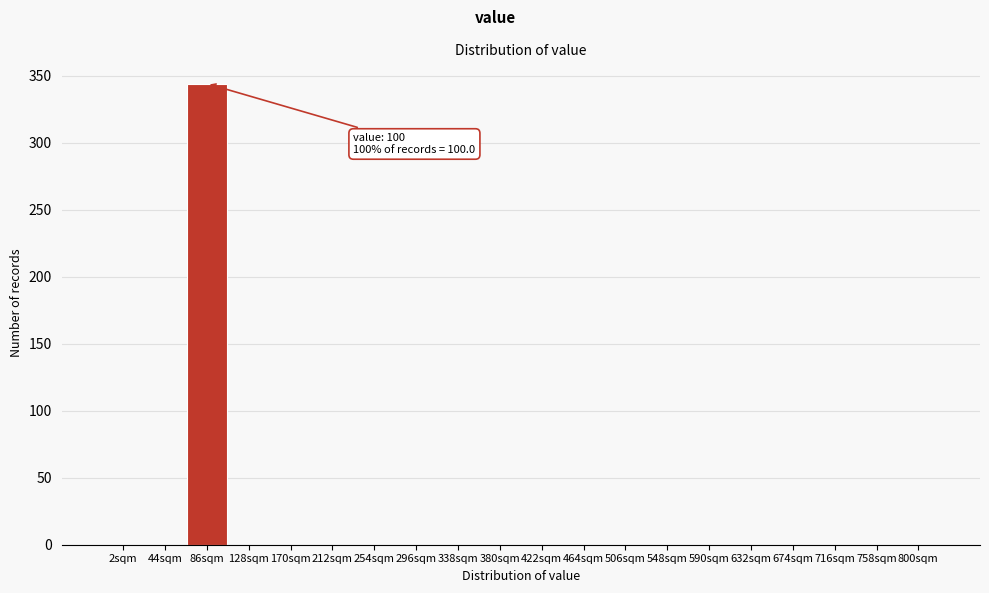

Reading left to right, extract all data points from this chart.

2sqm=0	44sqm=0	86sqm=344	128sqm=0	170sqm=0	212sqm=0	254sqm=0	296sqm=0	338sqm=0	380sqm=0	422sqm=0	464sqm=0	506sqm=0	548sqm=0	590sqm=0	632sqm=0	674sqm=0	716sqm=0	758sqm=0	800sqm=0